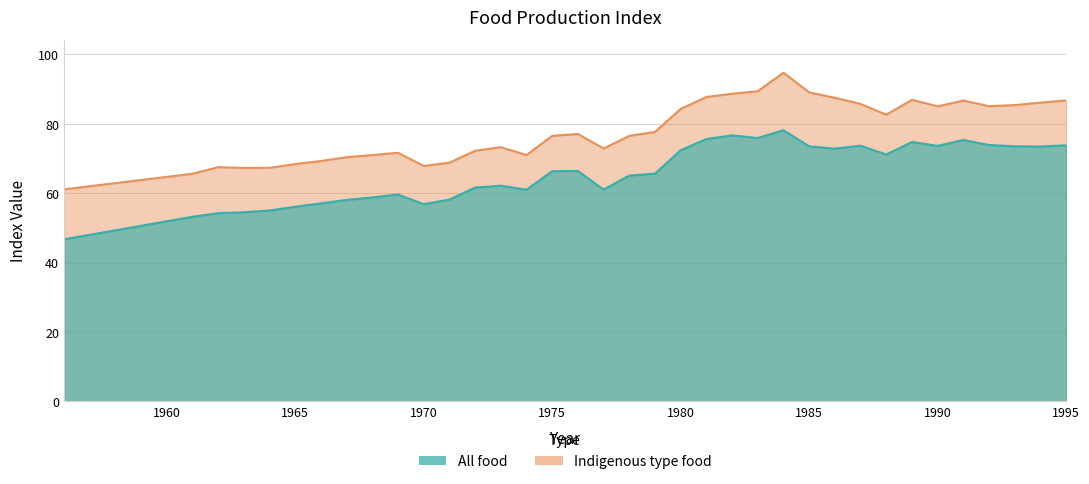

What is the average value of the Indigenous type food series?

76.5